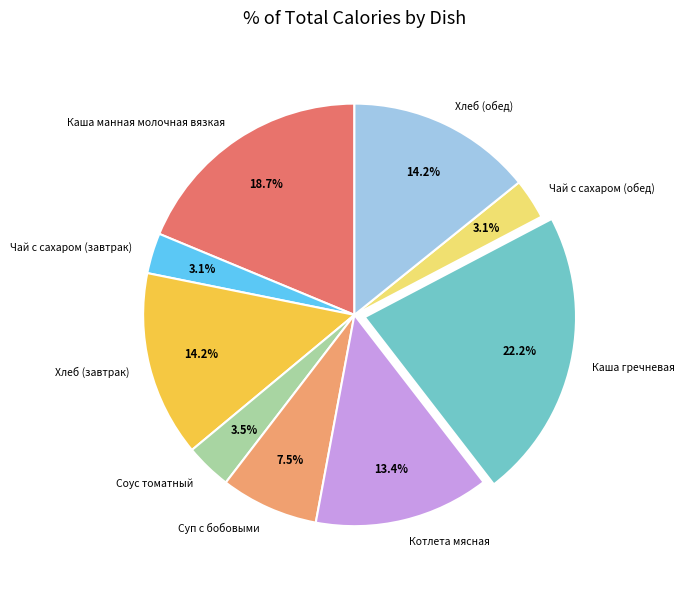

Which slice is the largest?

Каша гречневая